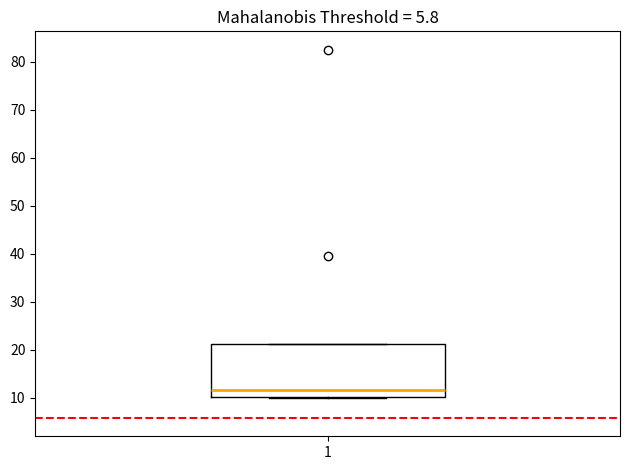

Read this box plot against the y-axis: the position of the median line, the range covered by the box, and the ends of both whiskers. The values are not printed on the chart, so give them approximately, as read against the axis.

median 12, box 10 to 21, whiskers 10 to 21